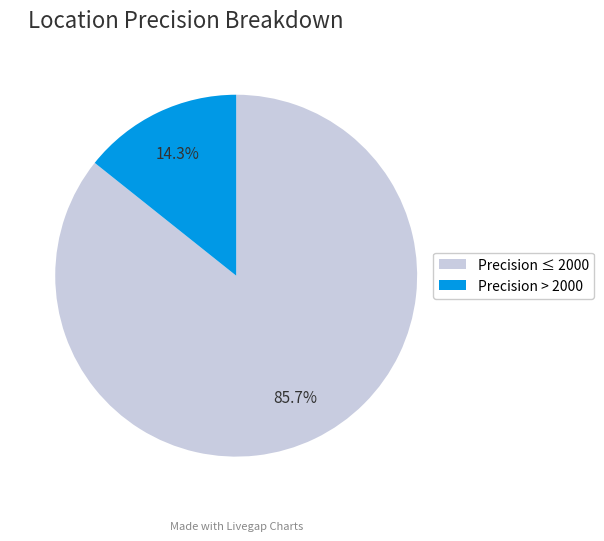

How many segments does this pie chart have?

2